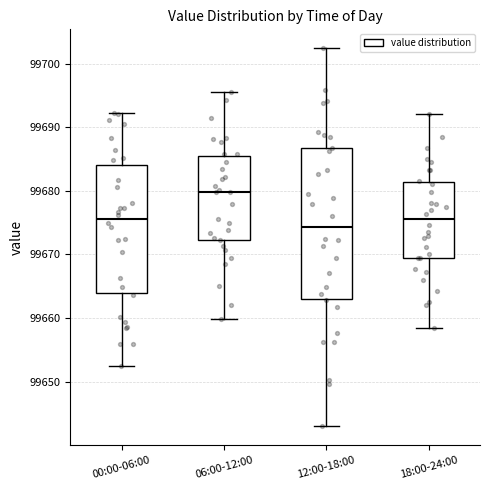

Reading left to right, transcribe this box plot: for each box, give where its median line is, the range the box spans, and where its two whiskers end, as read against the y-axis. The values are not printed on the chart, so give them approximately, as read against the axis.

00:00-06:00: median 99676, box 99664 to 99684, whiskers 99653 to 99692
06:00-12:00: median 99680, box 99672 to 99685, whiskers 99660 to 99696
12:00-18:00: median 99674, box 99663 to 99687, whiskers 99643 to 99702
18:00-24:00: median 99676, box 99669 to 99681, whiskers 99659 to 99692